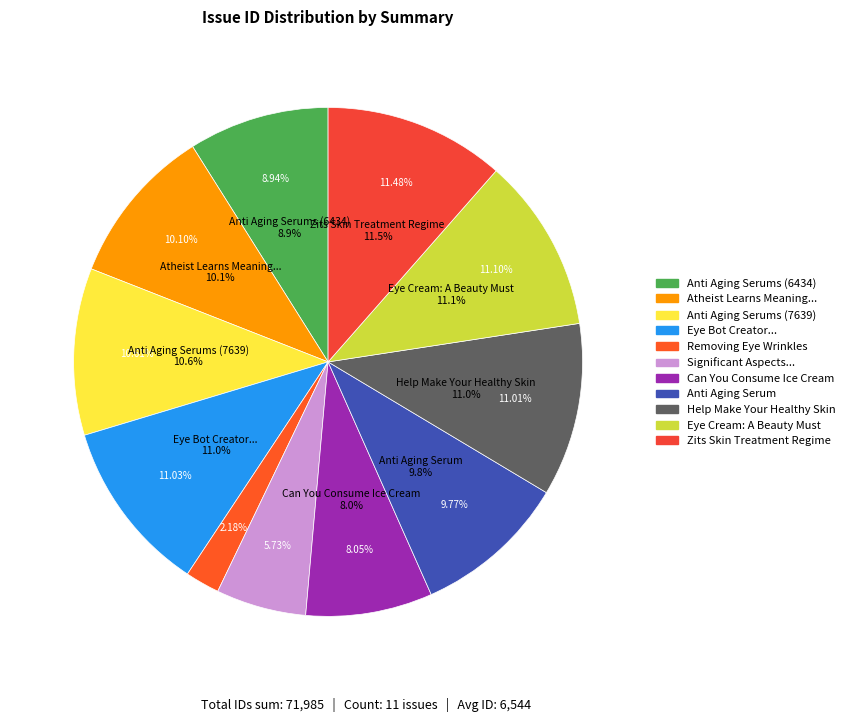

What is the ratio of the value at Help Make Your Healthy Skin to the value at Zits Skin Treatment Regime?

1.0